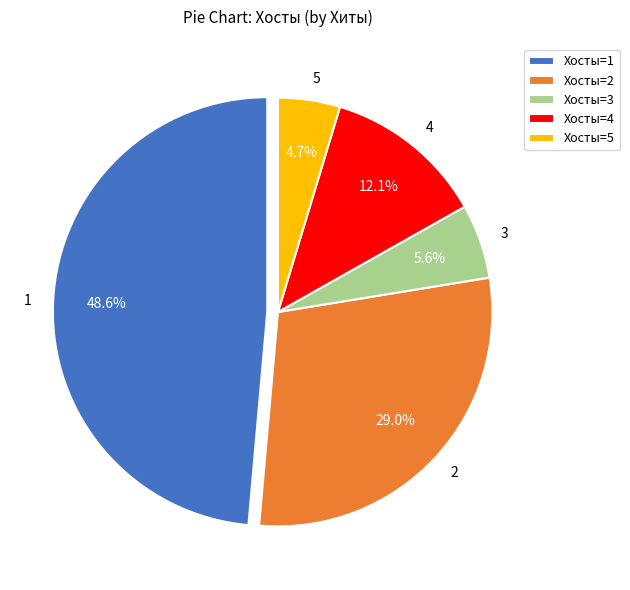

Is the sum of 4 and 2 greater than half?

No